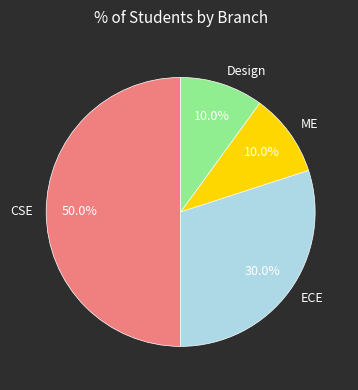

To the nearest percent, what is the average slice percentage?

25%